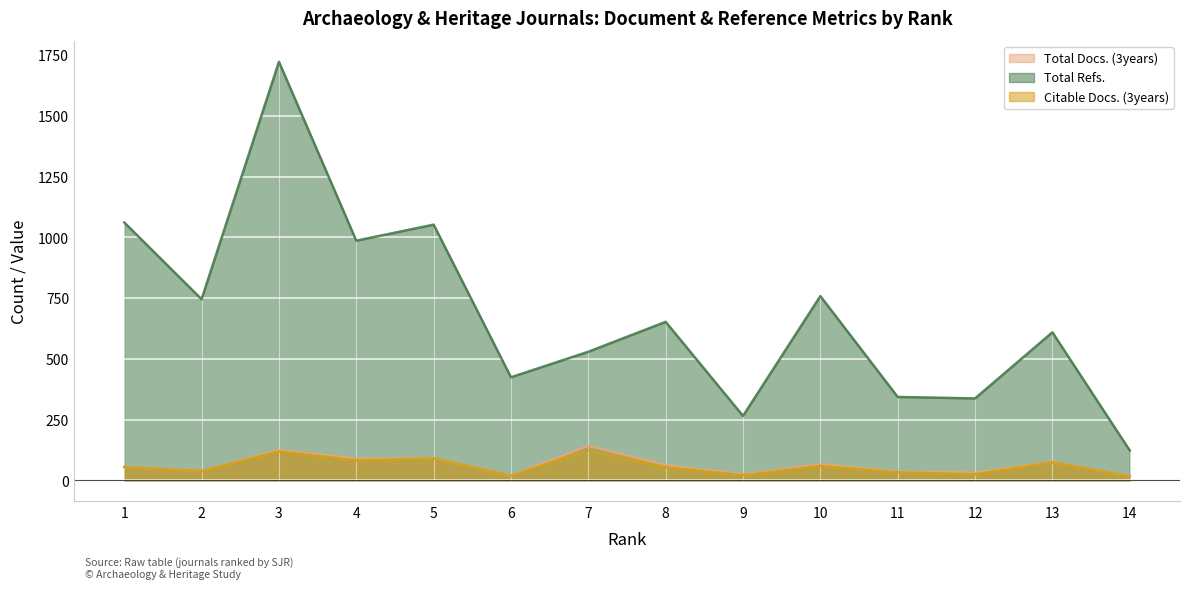

True or false: Citable Docs. (3years) and Total Docs. (3years) cross at least once.

False